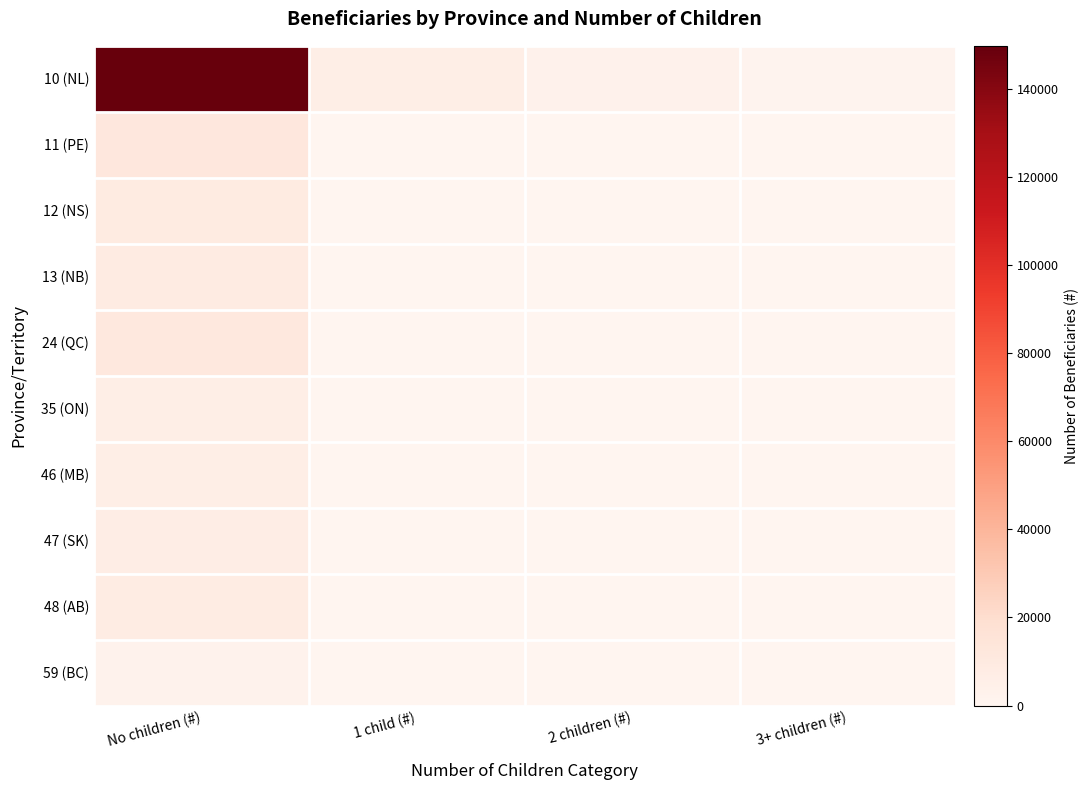

Between No children (#) and 3+ children (#), which series saw the biggest shift?

10 (NL)